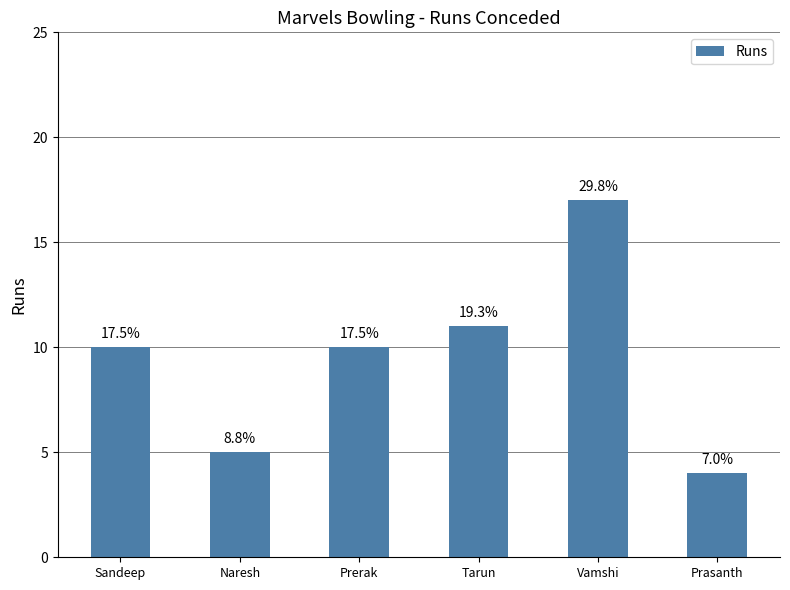

Rank the categories by value from highest to lowest.

Vamshi, Tarun, Sandeep, Prerak, Naresh, Prasanth